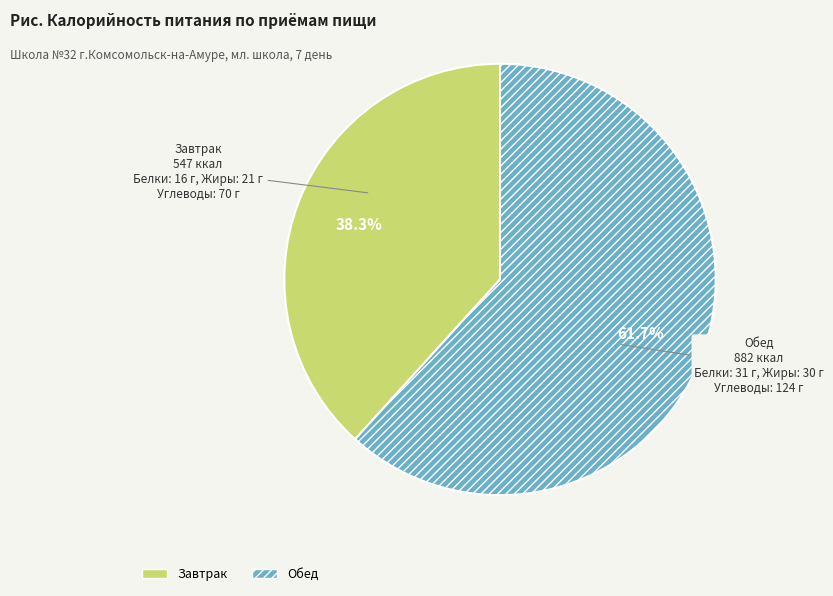

How many segments does this pie chart have?

2